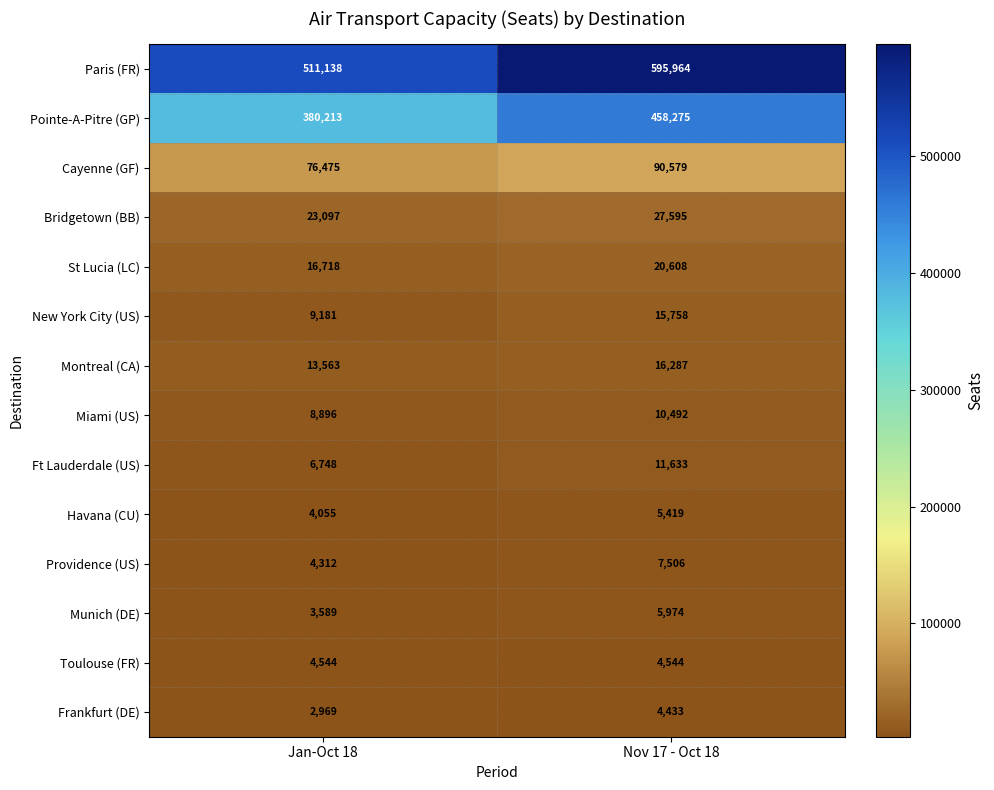

Which category has the highest value across all series?

Nov 17 - Oct 18